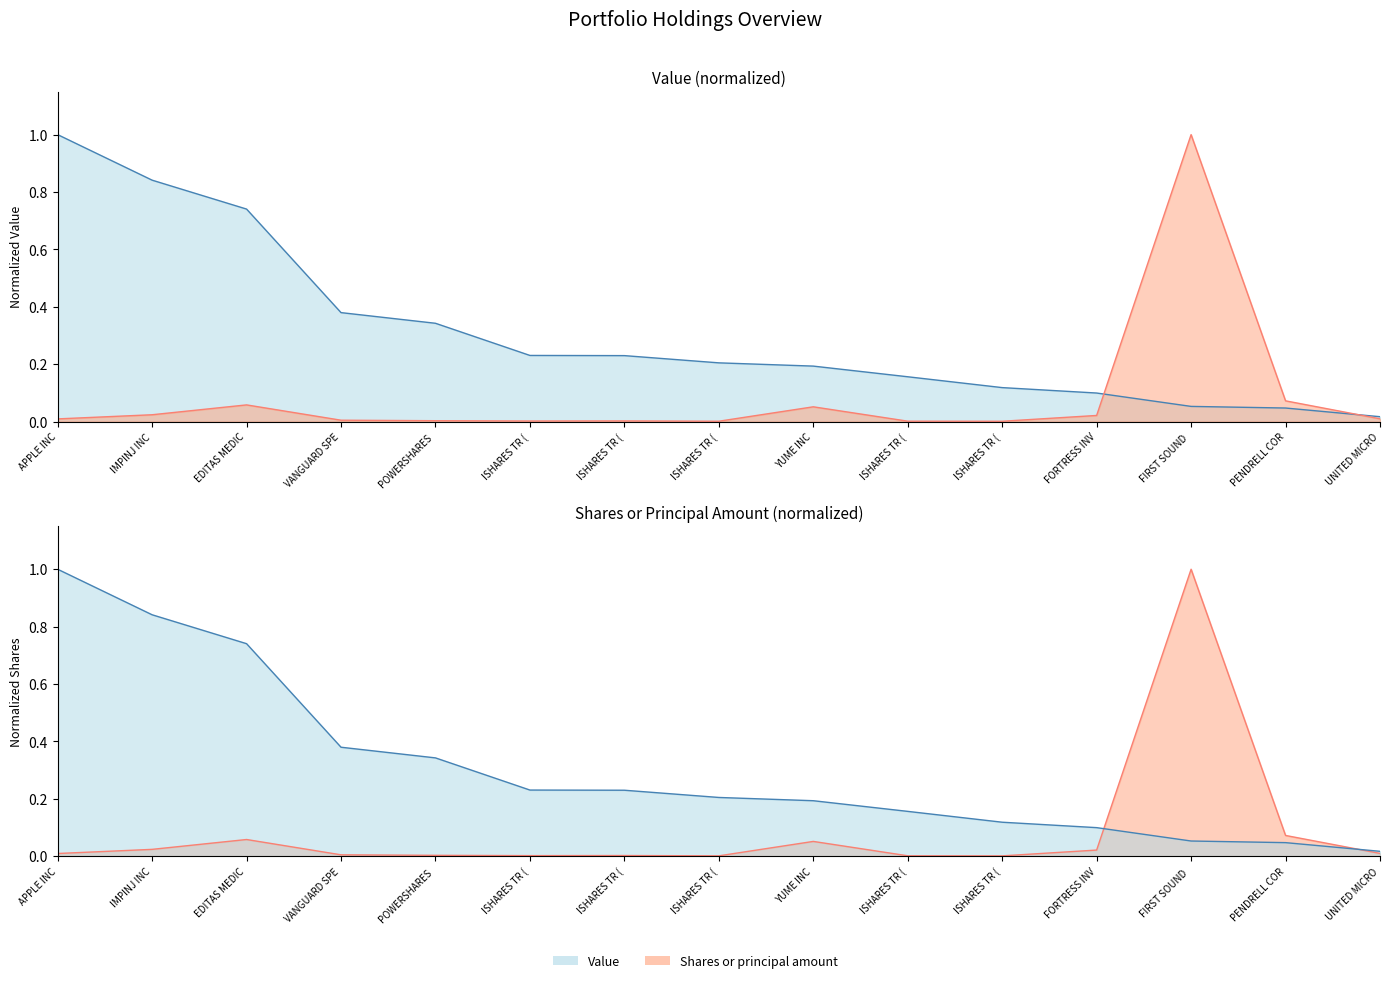

What are all the series names shown in the legend?

Value, Shares or principal amount